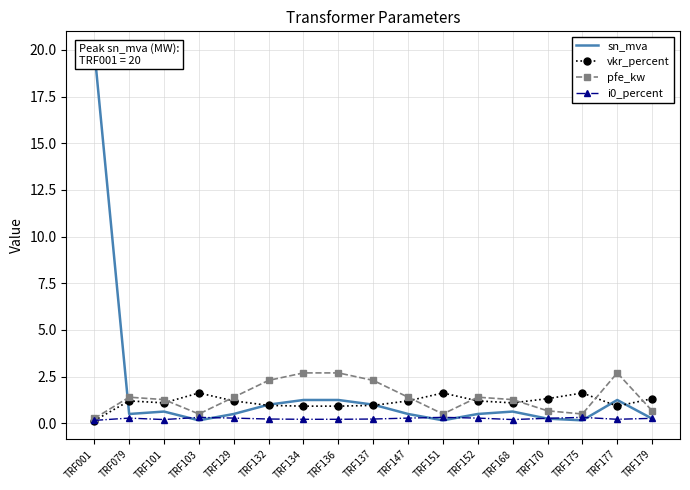

How many interior local peaks does the i0_percent series have?

4